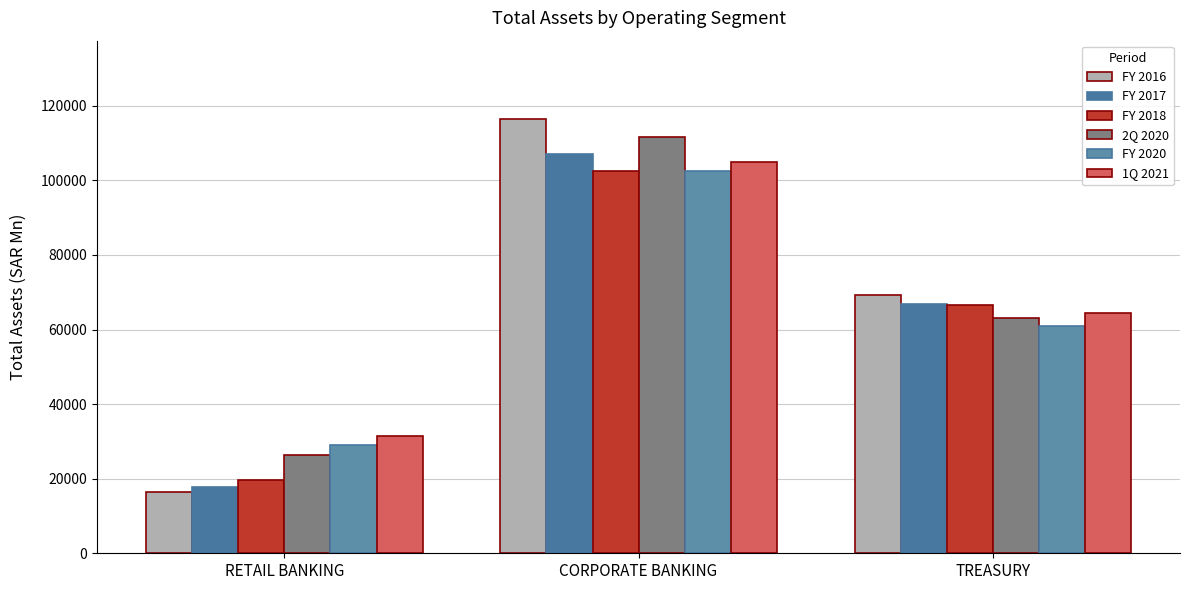

What is the minimum value shown in the chart?

16500.5